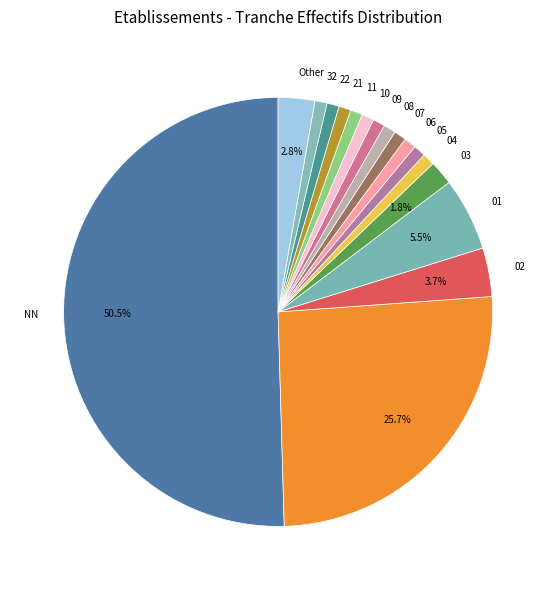

How many slices are in this pie chart?

17